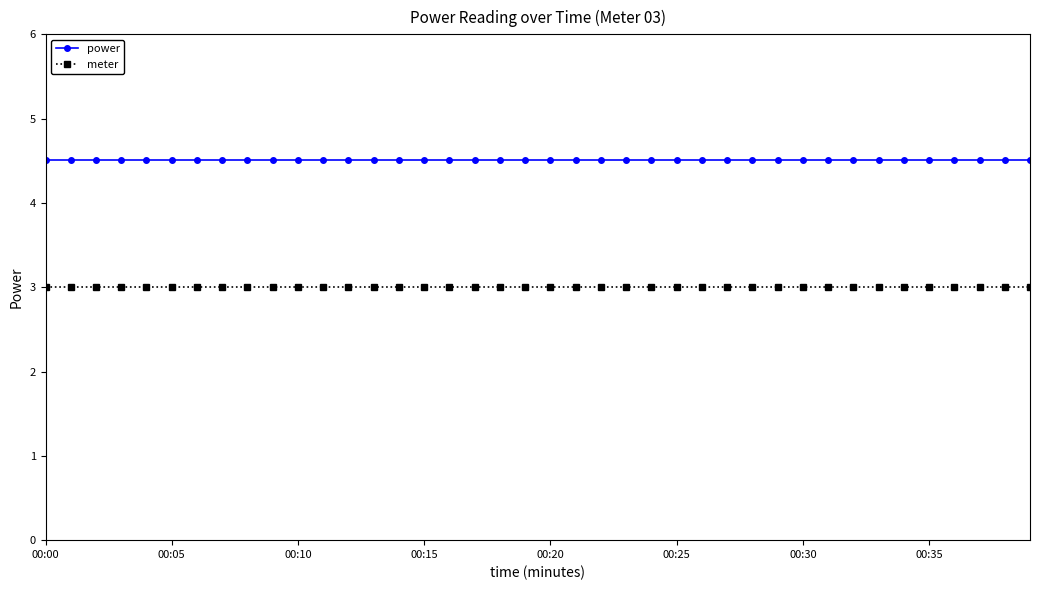

What is the smallest value displayed?

3.0